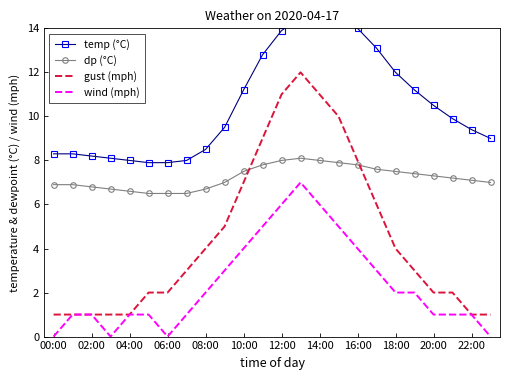

How many intersections are there between dp (°C) and gust (mph)?

2